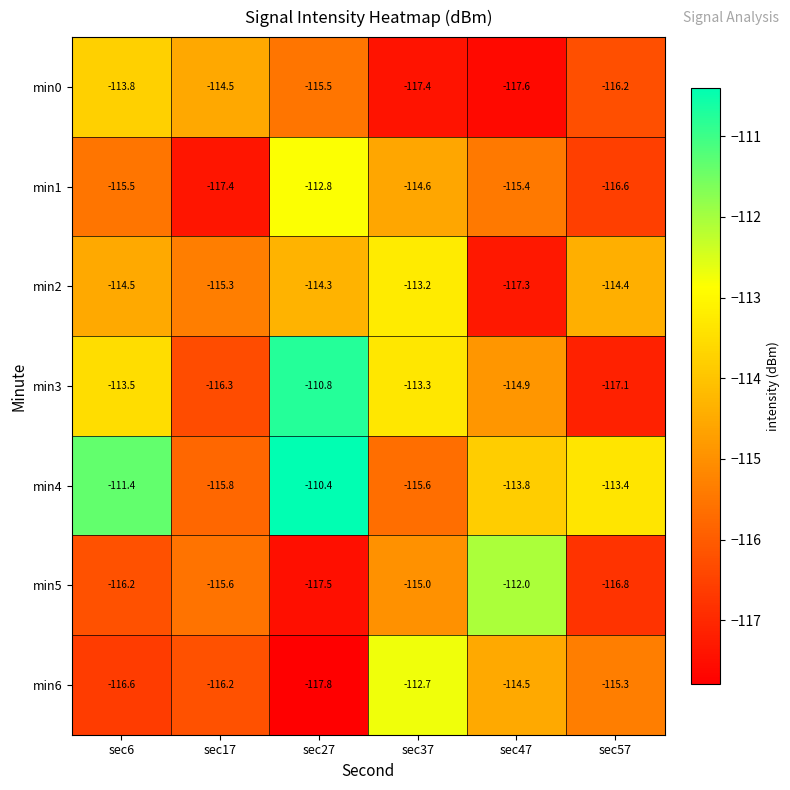

What is the sum of the min4 values at sec27 and sec17?

-226.2